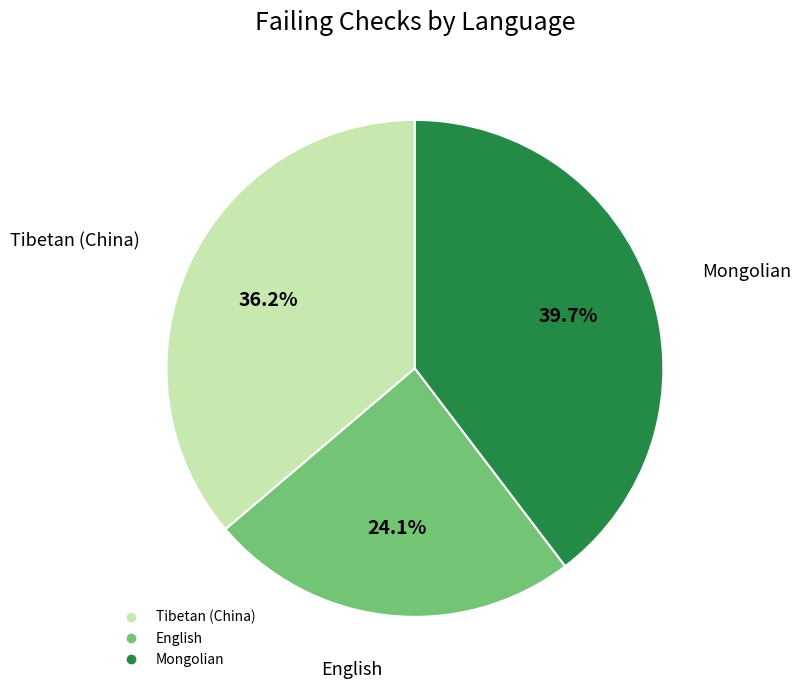

Which category has the smallest portion of the pie?

English